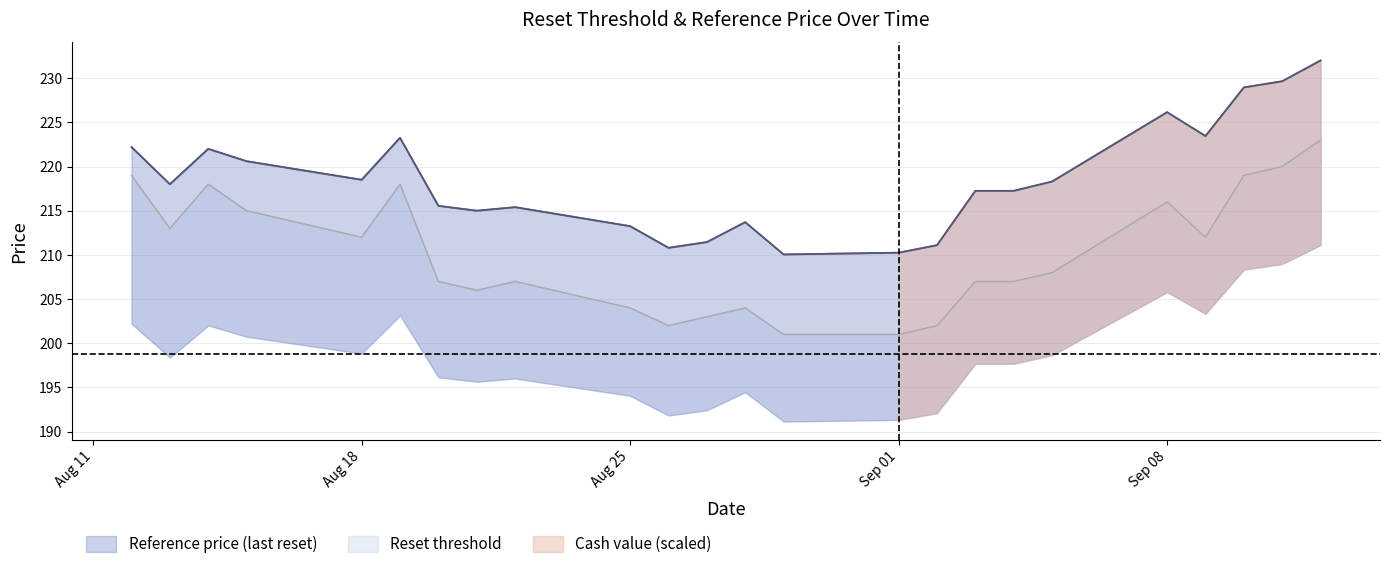

True or false: Reset threshold has more than 1 interior local peaks.

True